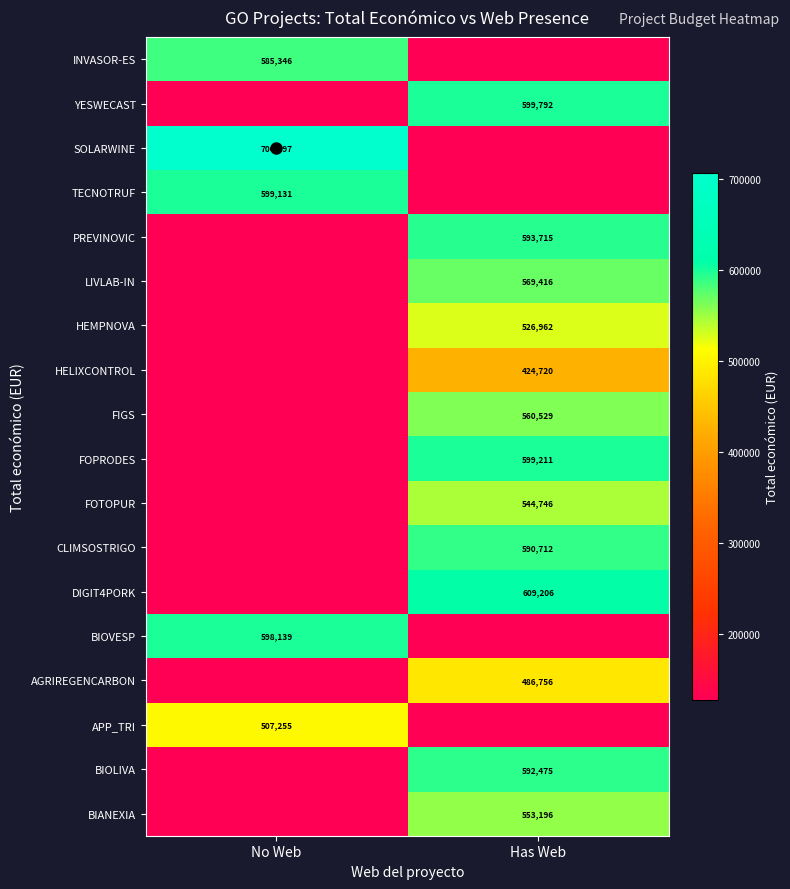

What is the average value of the DIGIT4PORK series?

368311